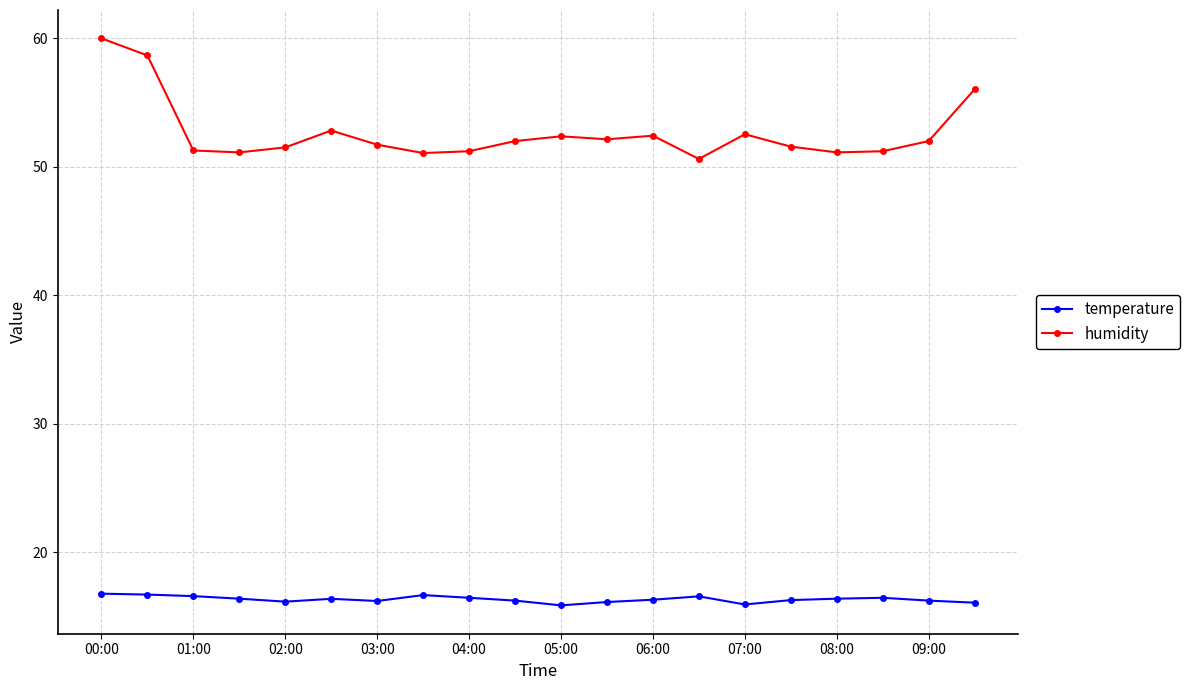

Which series has the largest range (max minus min)?

humidity